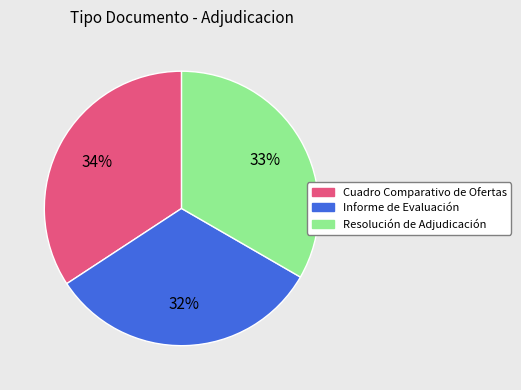

Which category has the biggest portion of the pie?

Cuadro Comparativo de Ofertas